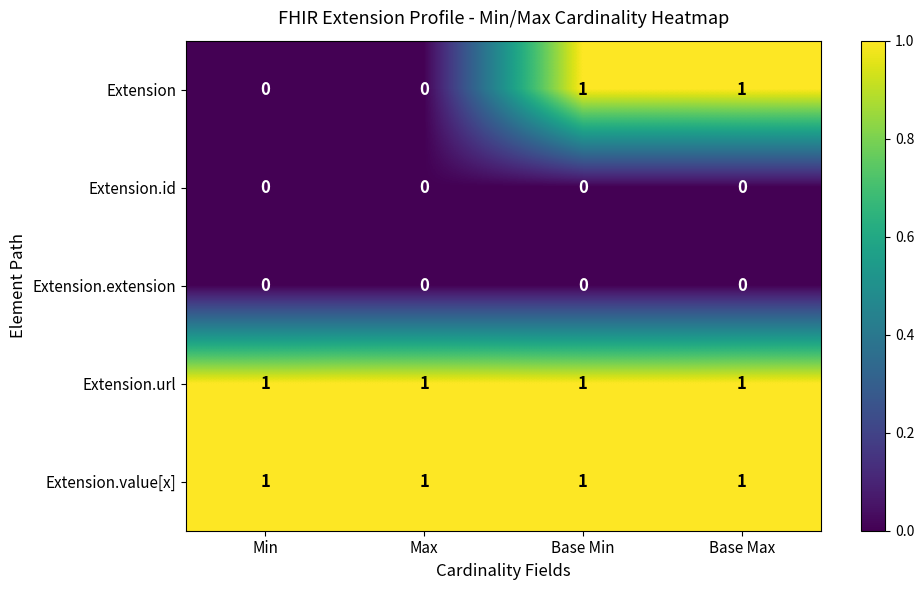

At how many categories does at least one series exceed 0?

4